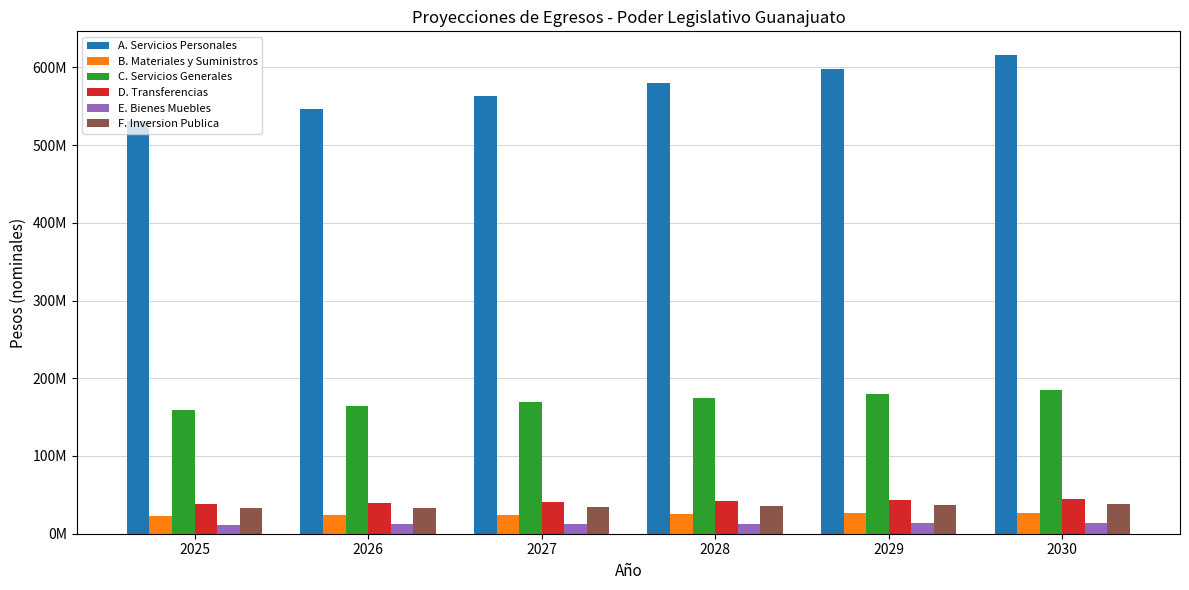

Reading left to right, transcribe all the data shown in this chart.

A. Servicios Personales: 2025=530930805.0	2026=546858729.1	2027=563264491.0	2028=580162425.8	2029=597567298.5	2030=615494317.5
B. Materiales y Suministros: 2025=23286617.0	2026=23985215.5	2027=24704772.0	2028=25445915.1	2029=26209292.6	2030=26995571.4
C. Servicios Generales: 2025=159431399.0	2026=164214341.0	2027=169140771.2	2028=174214994.3	2029=179441444.2	2030=184824687.5
D. Transferencias: 2025=38743287.0	2026=39905585.6	2027=41102753.2	2028=42335835.8	2029=43605910.8	2030=44914088.2
E. Bienes Muebles: 2025=11709058.0	2026=12060329.7	2027=12422139.6	2028=12794803.8	2029=13178647.9	2030=13574007.4
F. Inversion Publica: 2025=32451185.4	2026=33424721.0	2027=34427462.6	2028=35460286.5	2029=36524095.1	2030=37619817.9